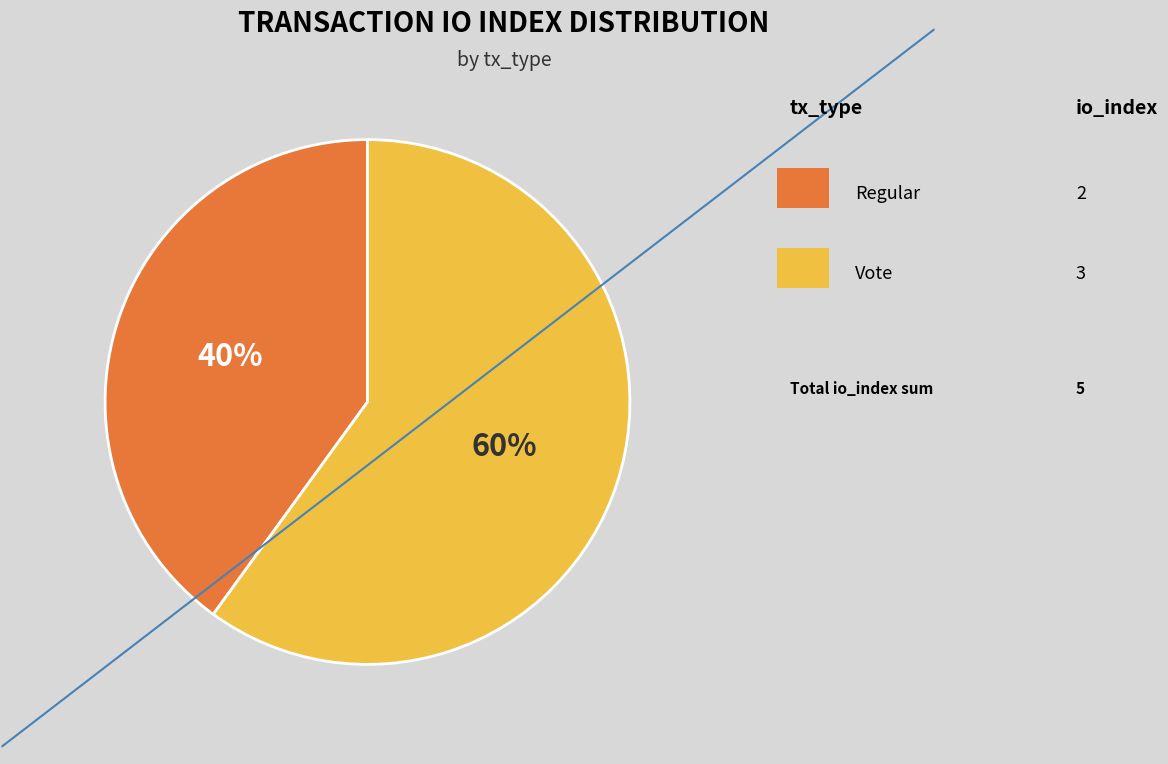

Count the number of slices in the pie.

2